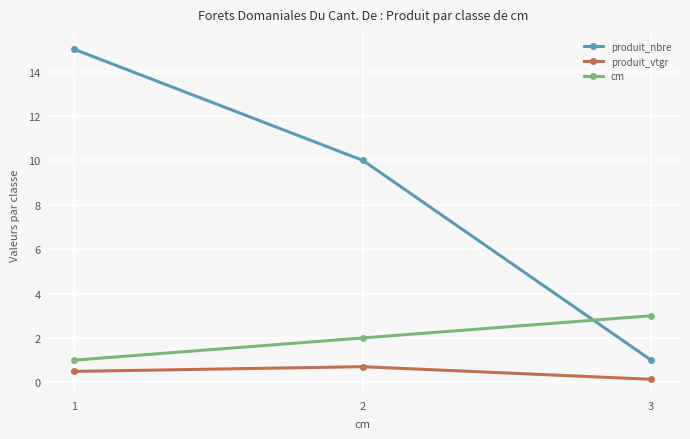

At which category does the chart reach its peak across all series?

1